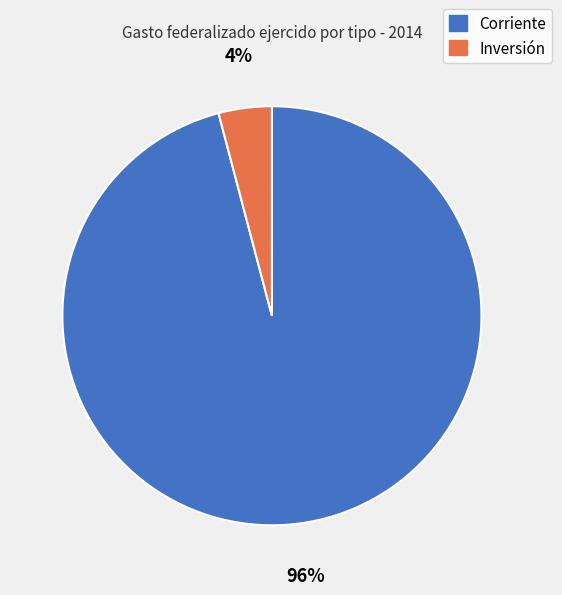

What percentage is the Inversión slice, to the nearest percent?

4%